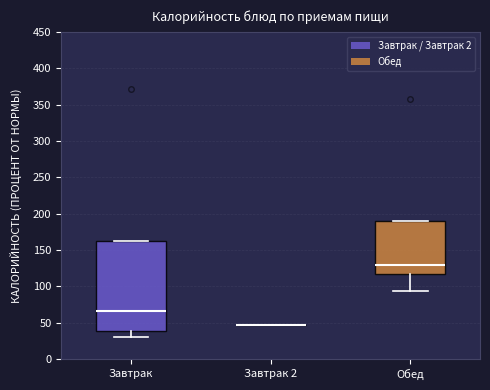

Reading left to right, transcribe this box plot: for each box, give where its median line is, the range the box spans, and where its two whiskers end, as read against the y-axis. The values are not printed on the chart, so give them approximately, as read against the axis.

Завтрак: median 65, box 40 to 160, whiskers 30 to 160
Завтрак 2: box collapsed to a line at 45, whiskers 45 to 45
Обед: median 130, box 115 to 190, whiskers 95 to 190